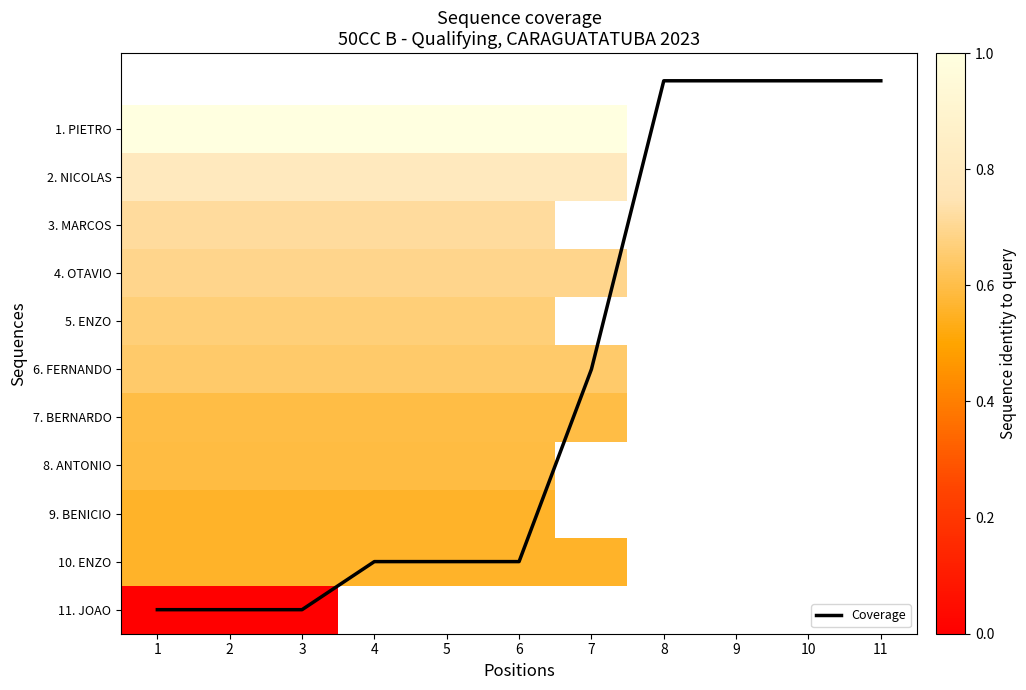

Which category has the highest value across all series?

1